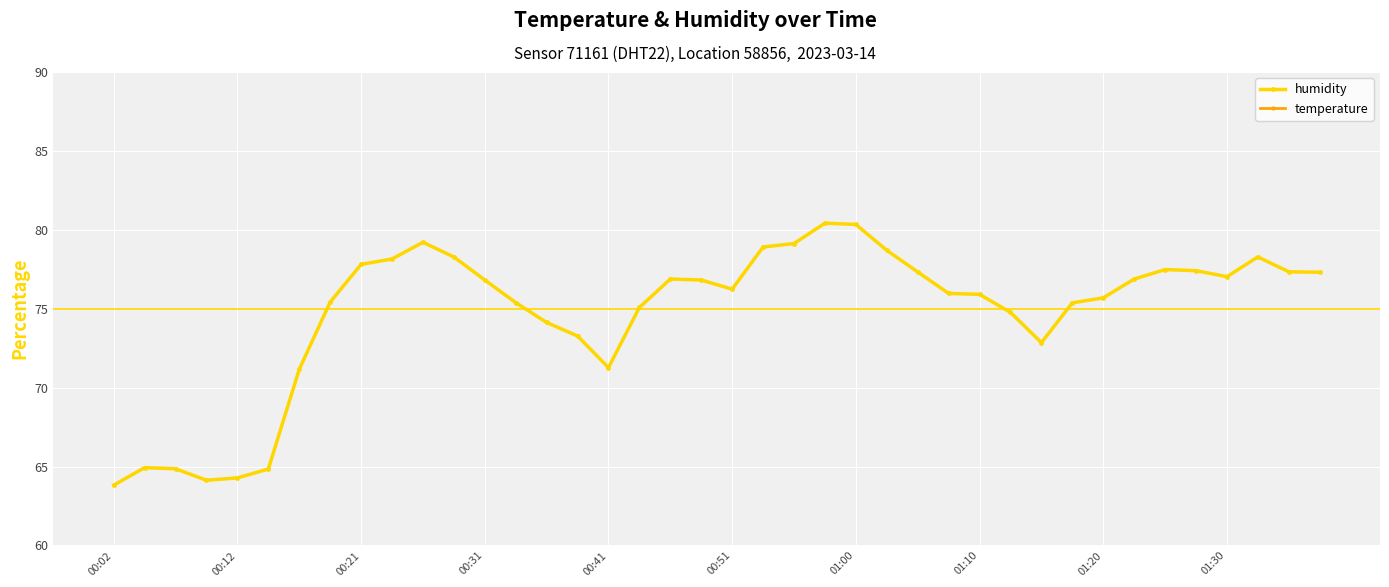

Is it true that humidity equals 93.1 at 00:12?

False